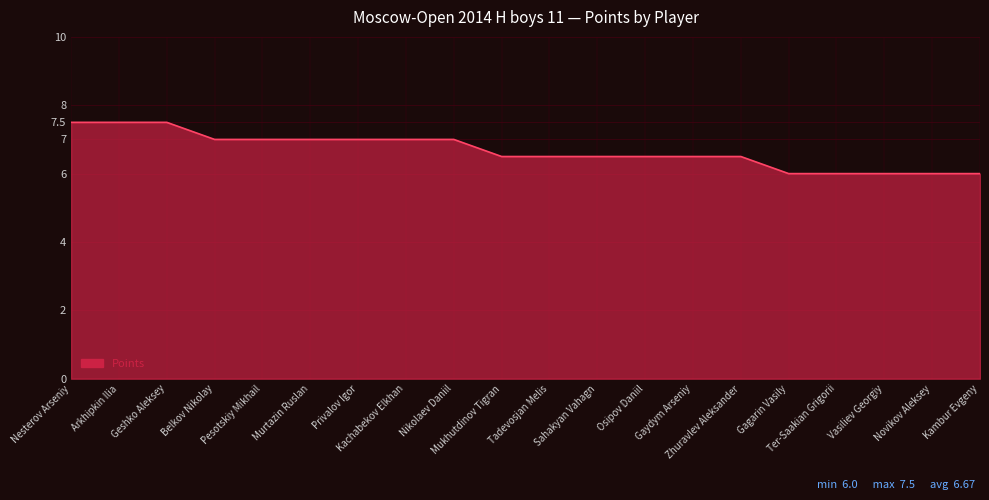

What is the difference between the maximum and minimum values?

1.5